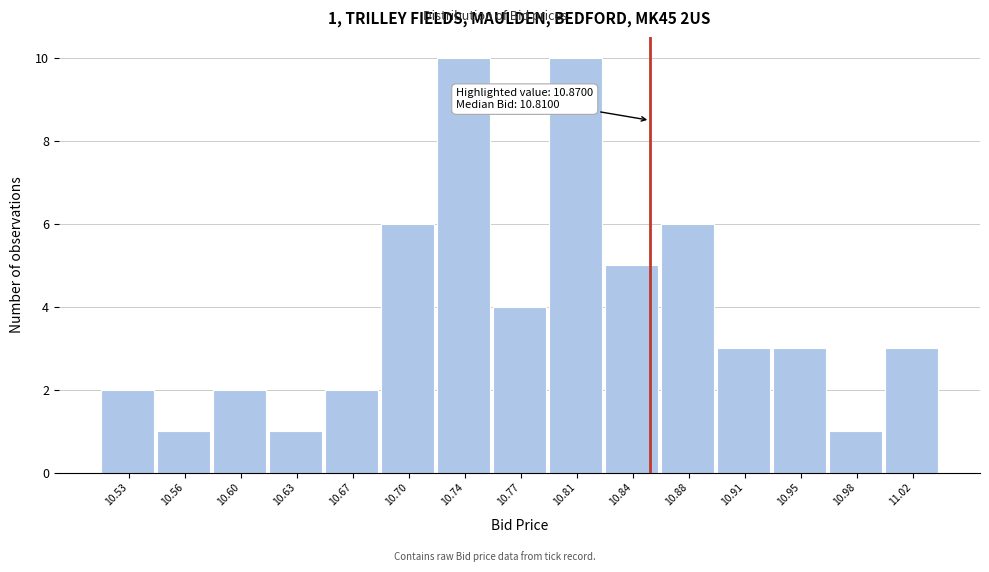

Reading left to right, list all the values displayed in this chart.

2	1	2	1	2	6	10	4	10	5	6	3	3	1	3